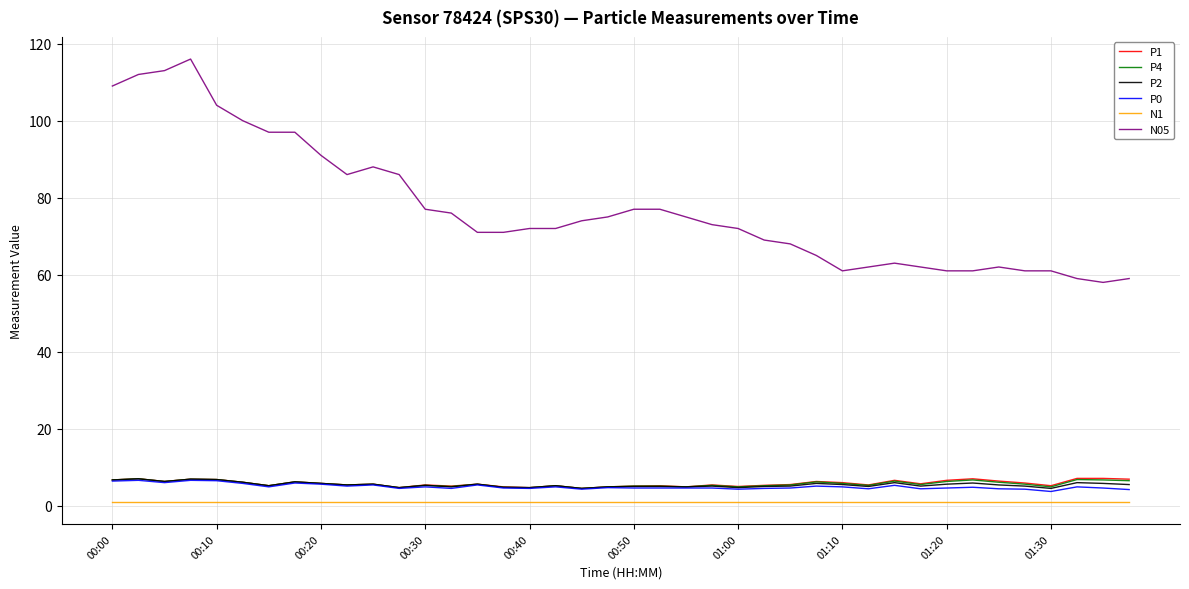

True or false: P4 and N1 cross at least once.

False